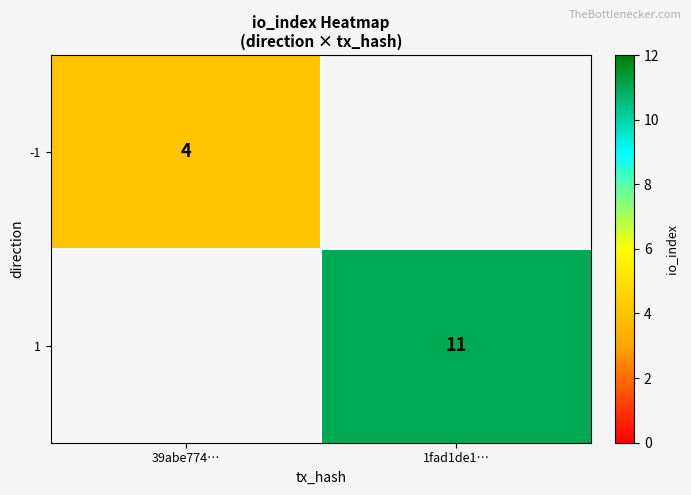

The -1 series shows 4 at 39abe774…. True or false?

True